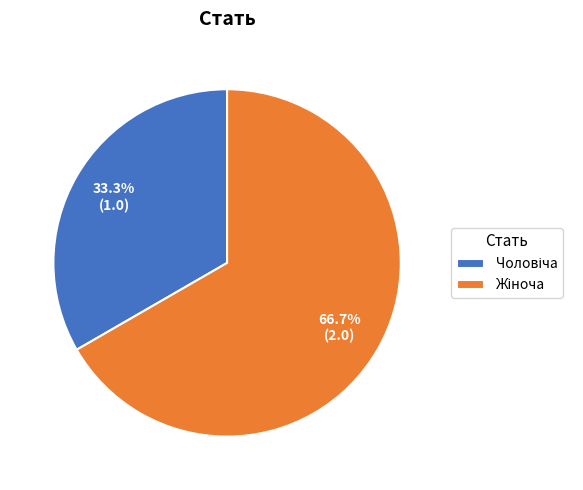

Does any single category account for the majority?

Yes